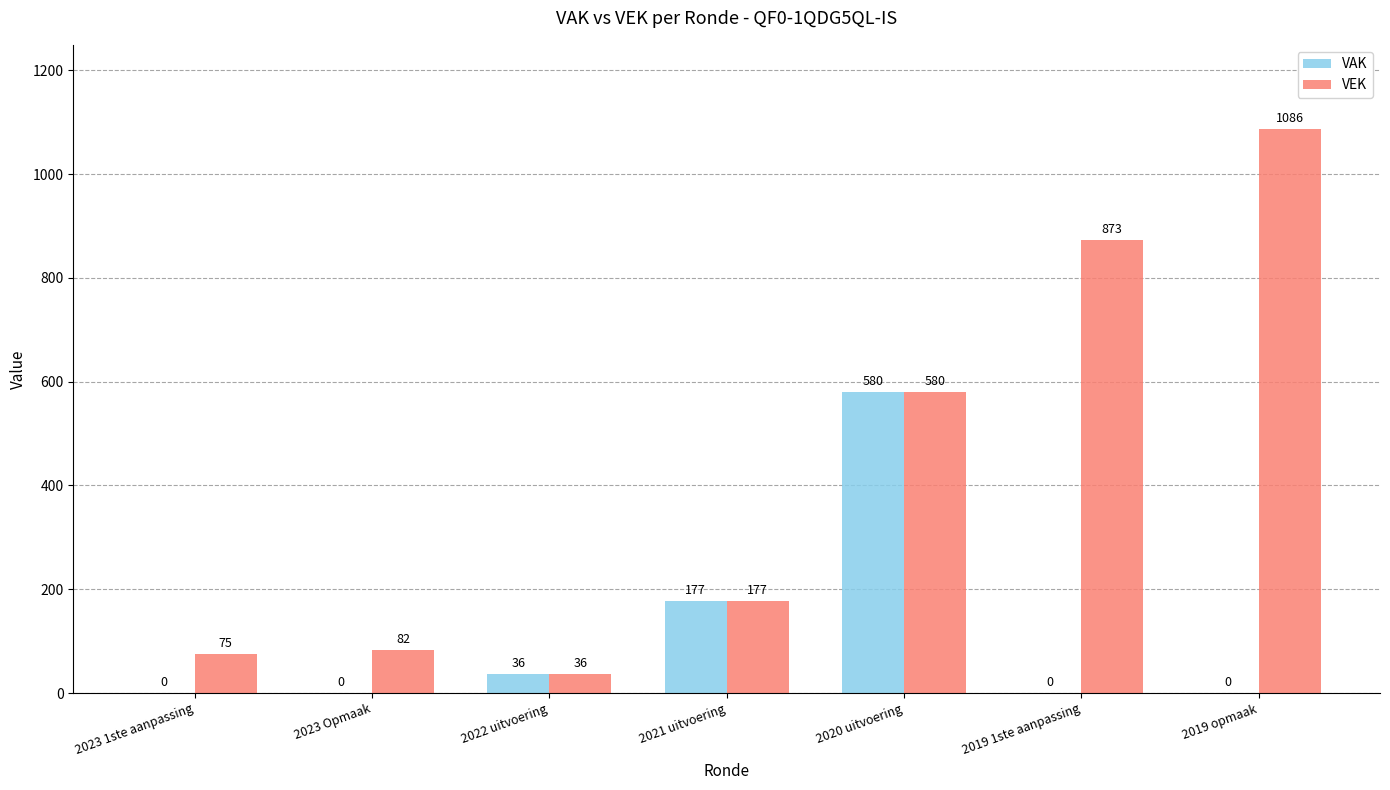

Which series has the largest total across all categories?

VEK